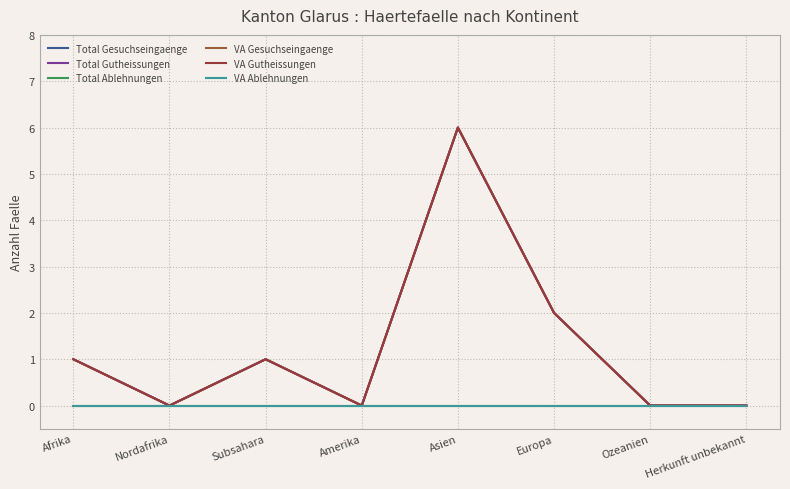

What are all the series names shown in the legend?

Total Gesuchseingaenge, Total Gutheissungen, Total Ablehnungen, VA Gesuchseingaenge, VA Gutheissungen, VA Ablehnungen